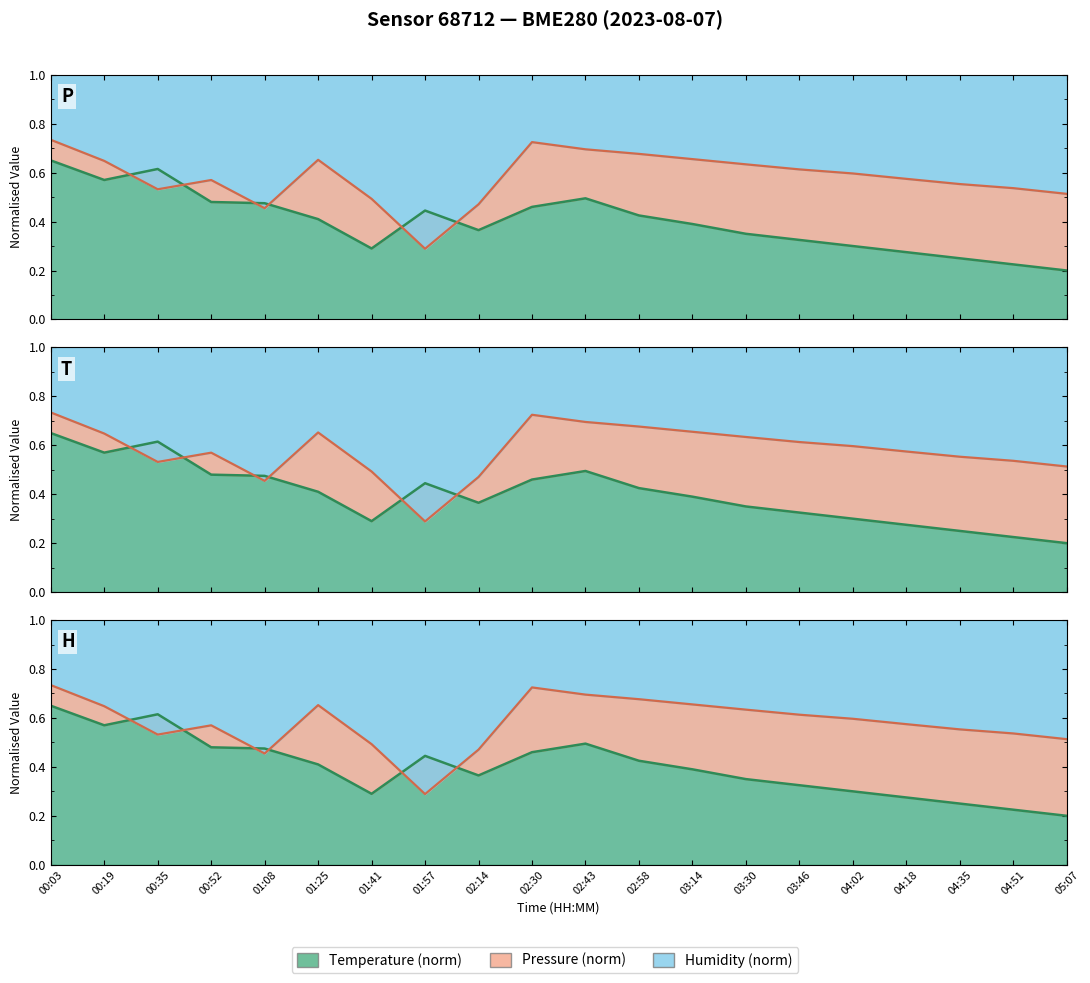

What is the minimum value shown in the chart?

0.2